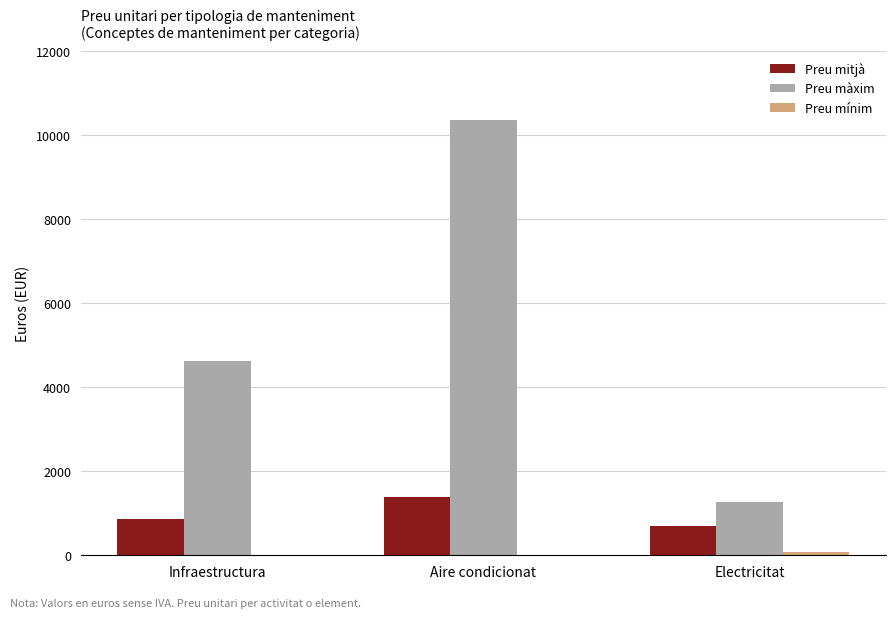

What is the sum of all Preu màxim values?

16252.1